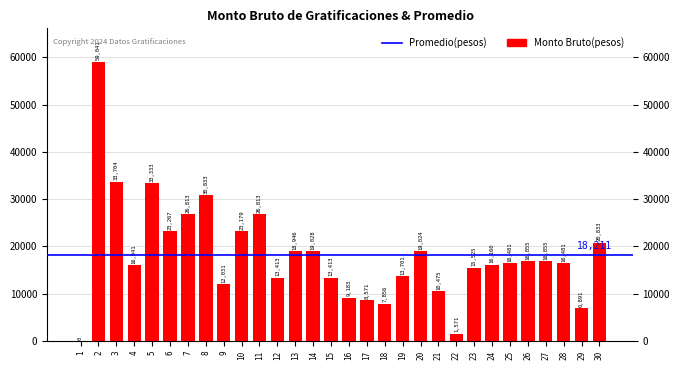

What is the greatest value displayed?

59041.3